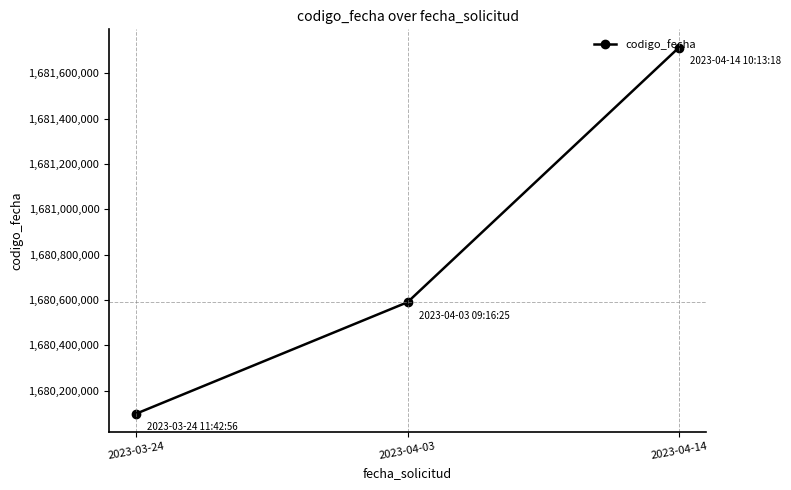

What is the difference between the maximum and minimum values?

1614600